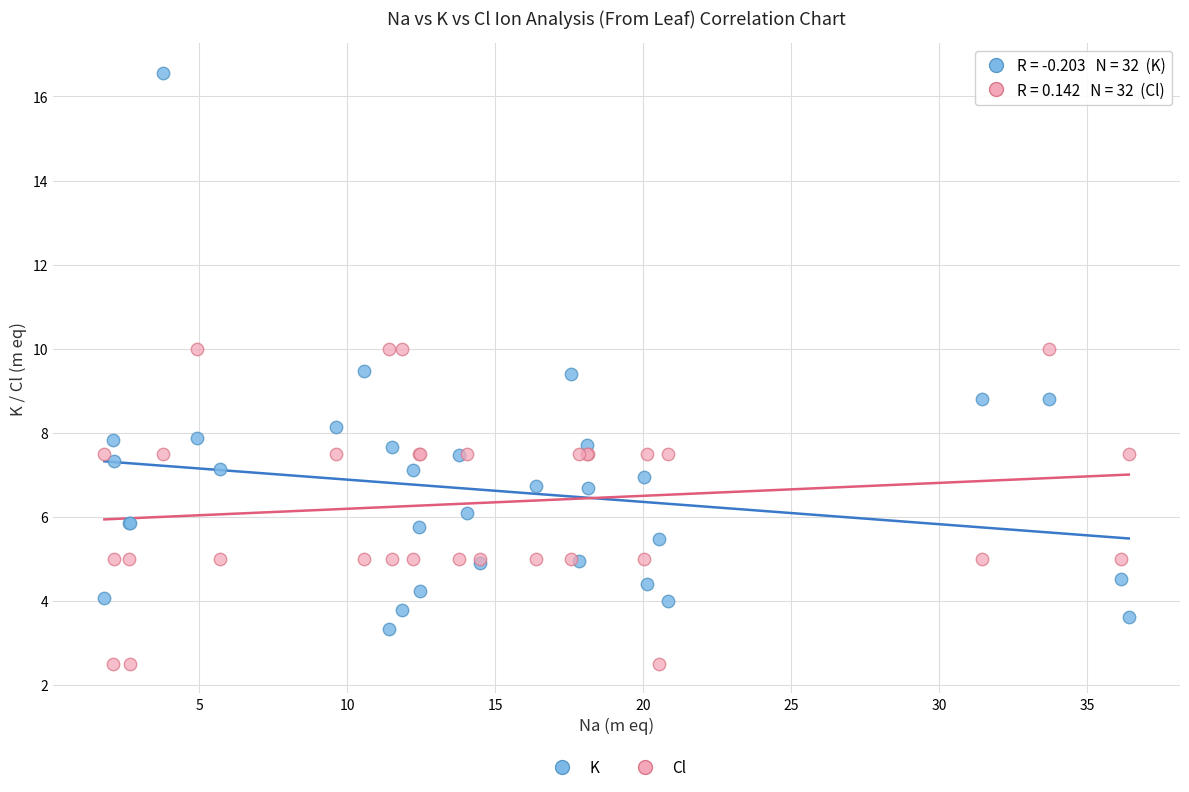

Which series has the widest spread of Y values?

K